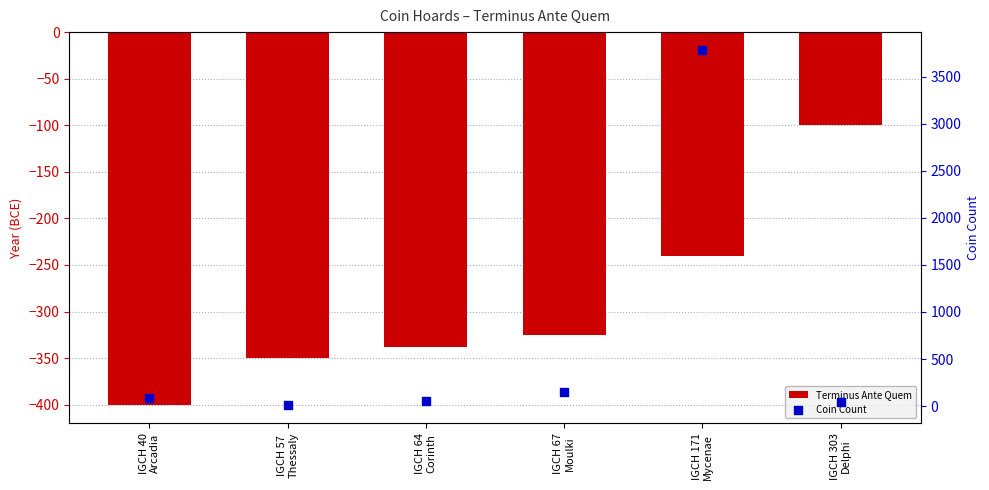

Is the value of Terminus Ante Quem at IGCH 64
Corinth greater than the value of Coin Count at IGCH 64
Corinth?

No